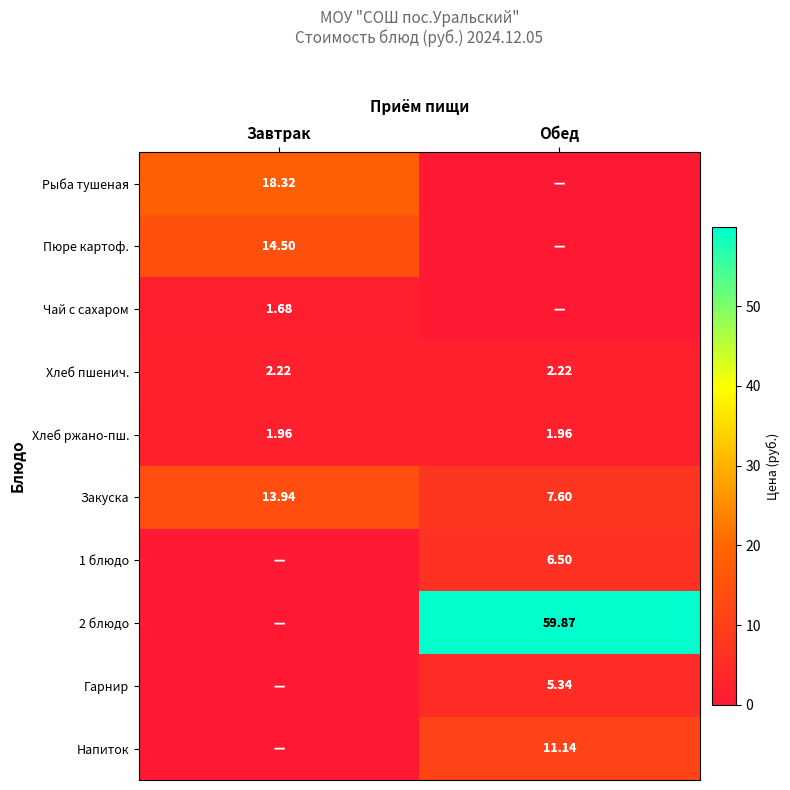

Is the value of Хлеб пшенич. at Завтрак greater than the value of Закуска at Обед?

No